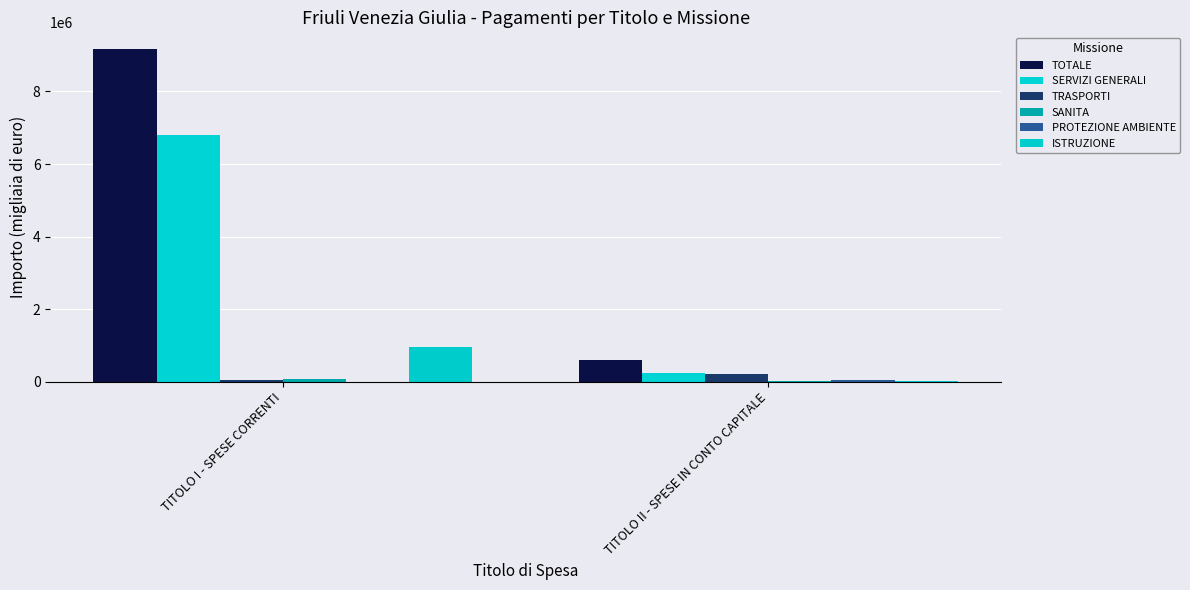

What is the sum of the SANITA values at TITOLO I - SPESE CORRENTI and TITOLO II - SPESE IN CONTO CAPITALE?

90601.7